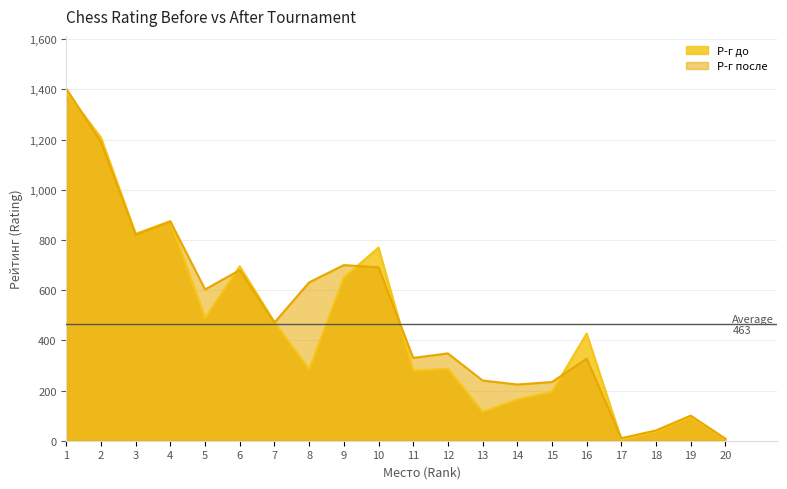

Does the chart have visible grid lines?

Yes